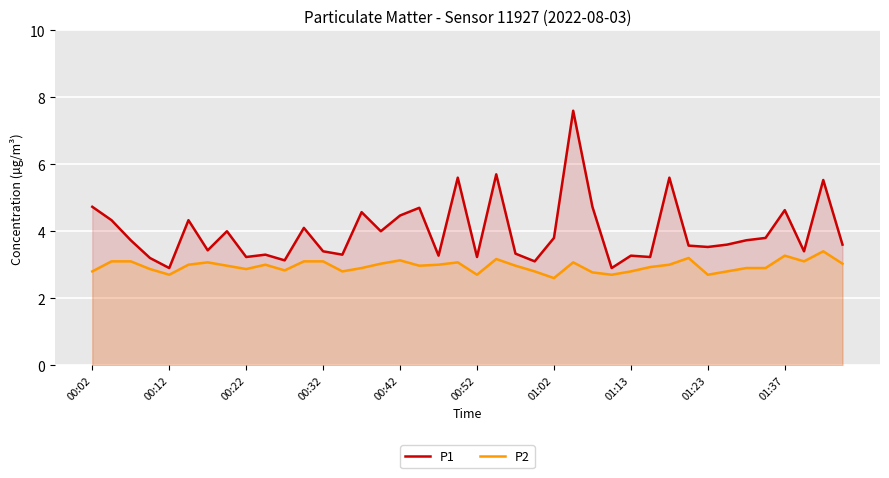

True or false: P1 and P2 intersect in this chart.

False